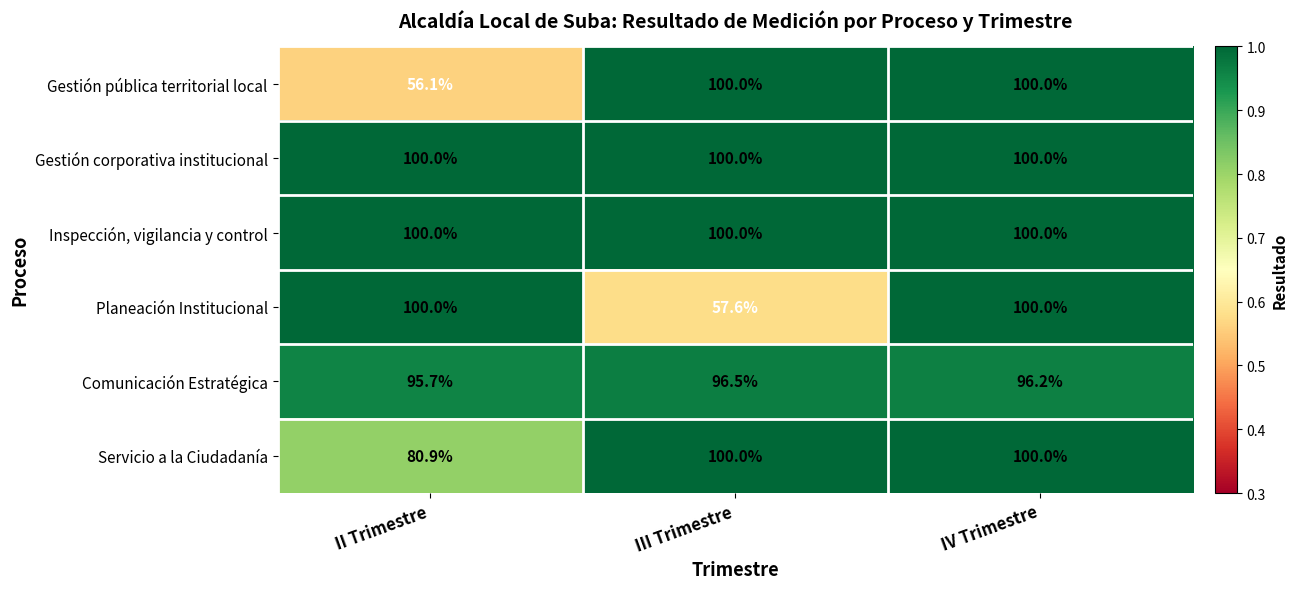

Count the number of categories in the chart.

3